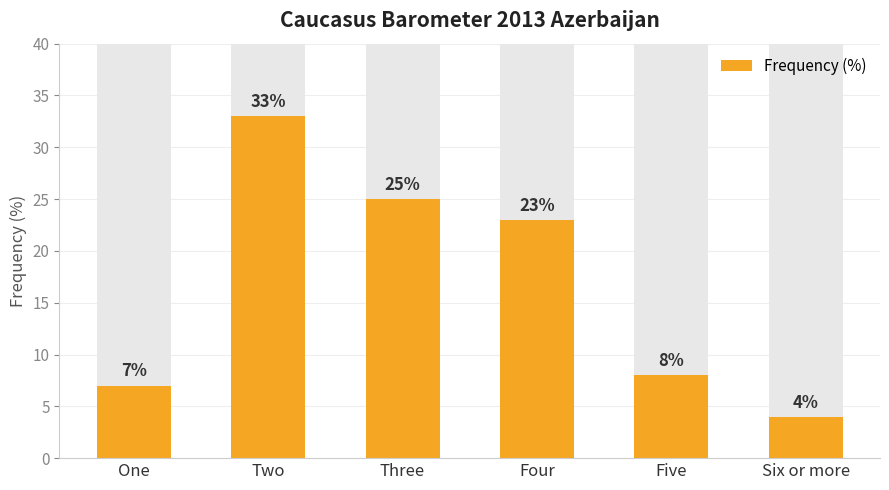

What position from the right is One?

6